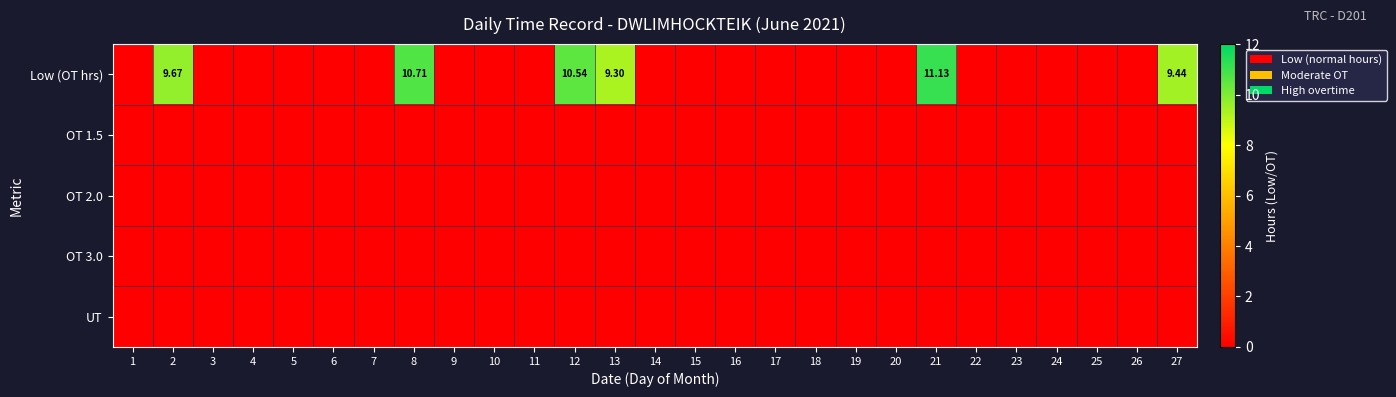

Between 14 and 15, which series saw the biggest shift?

Low (OT hrs)